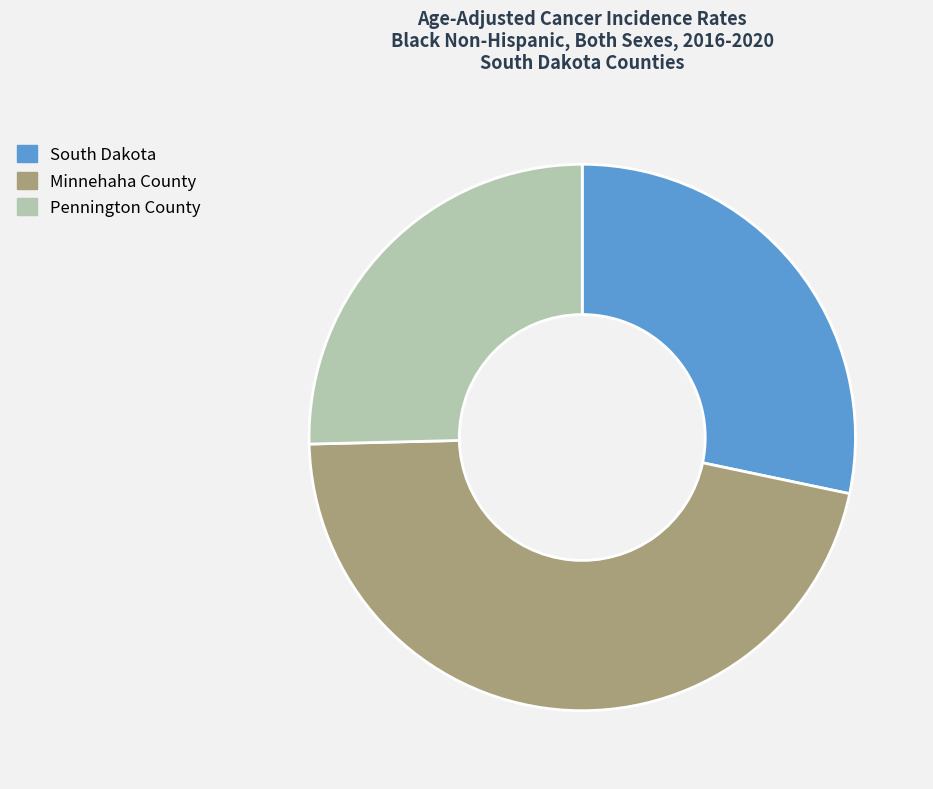

Which category has the smallest portion of the pie?

Pennington County